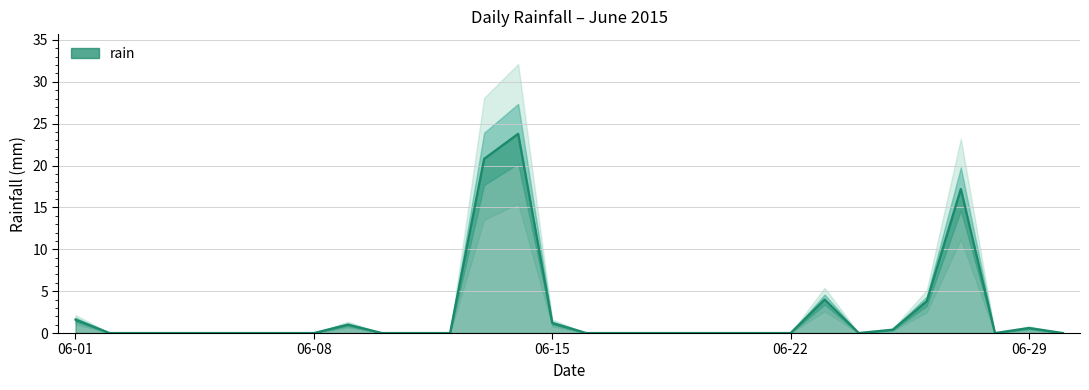

The value at 2015-06-03 is 0.0. True or false?

True